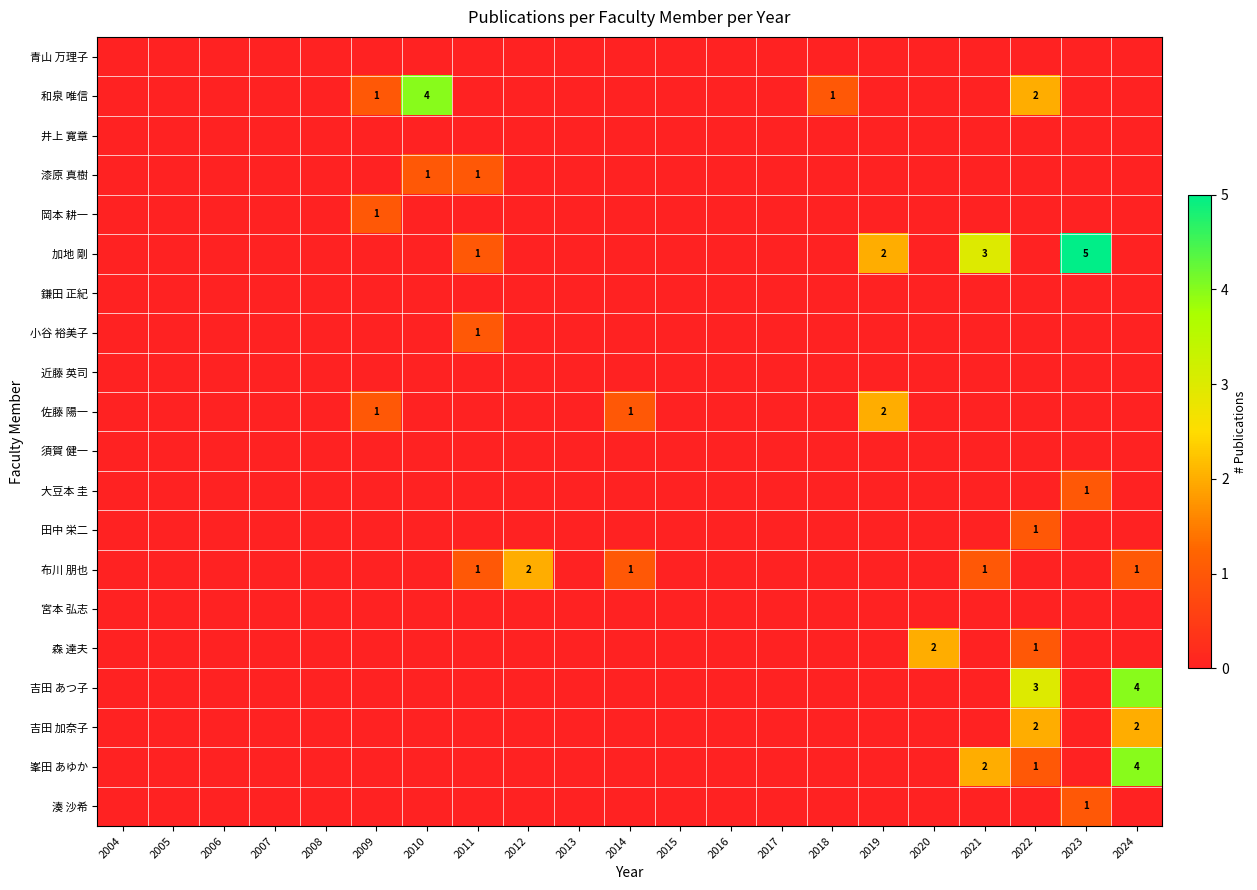

At which label is 田中 栄二 closest to 0?

2004